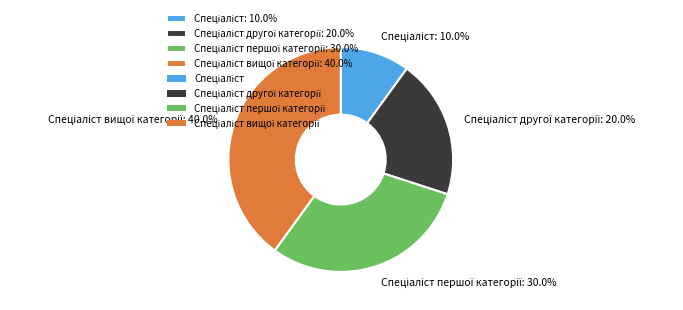

Does any single category account for the majority?

No